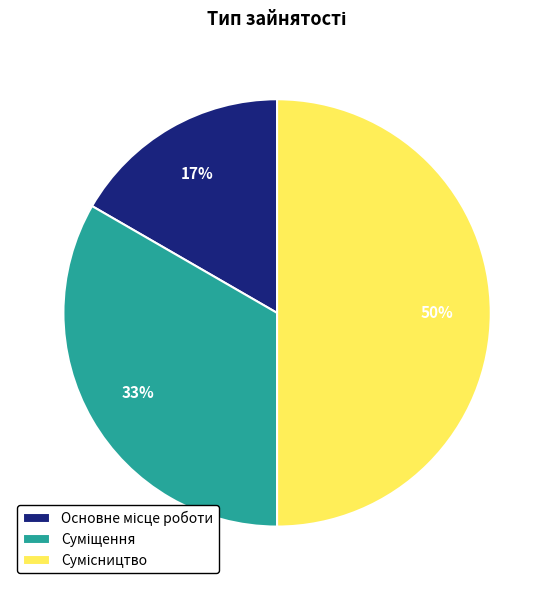

To the nearest percent, what is the difference between the largest and smallest slice percentages?

33%